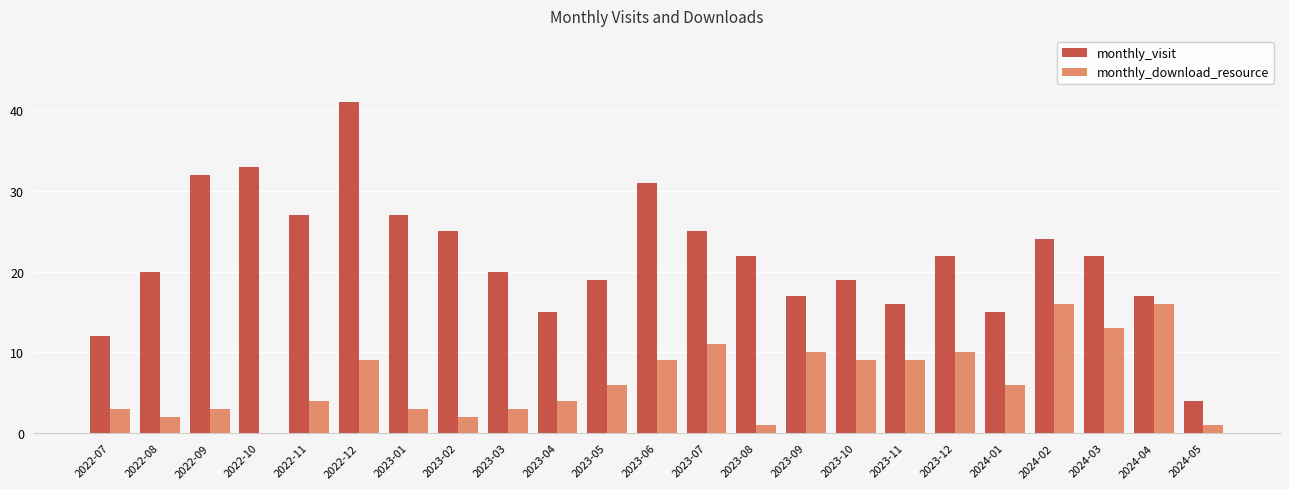

Which series has the largest total across all categories?

monthly_visit